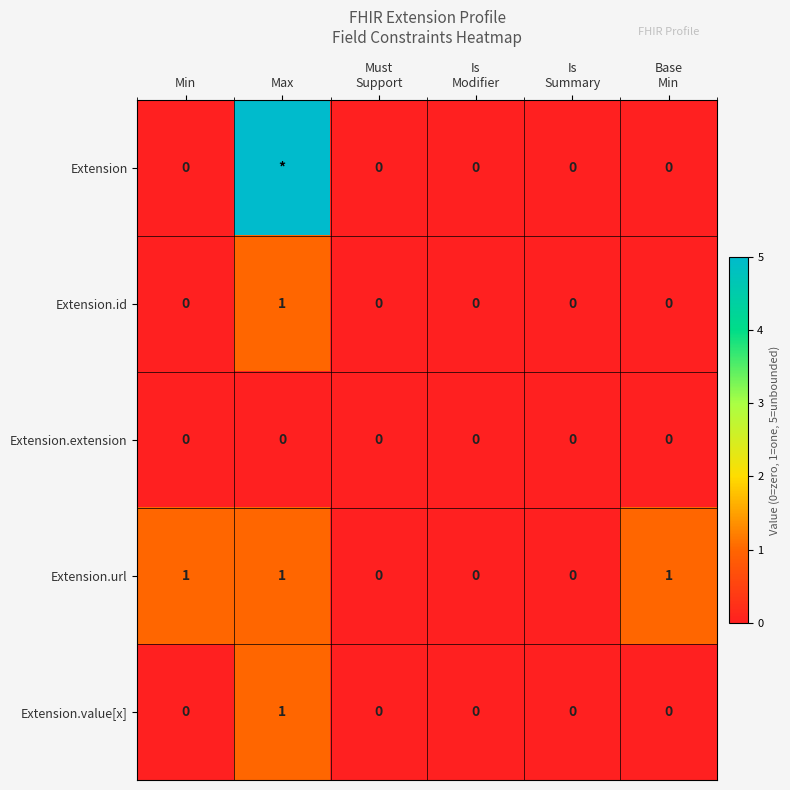

True or false: Extension.value[x] has a value of 0 at Max.

False